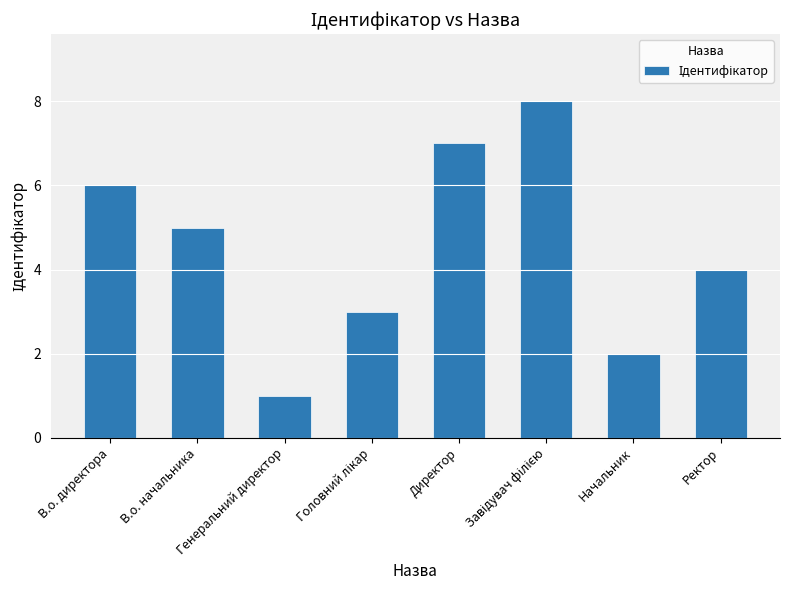

At which label is the value closest to 4?

Ректор